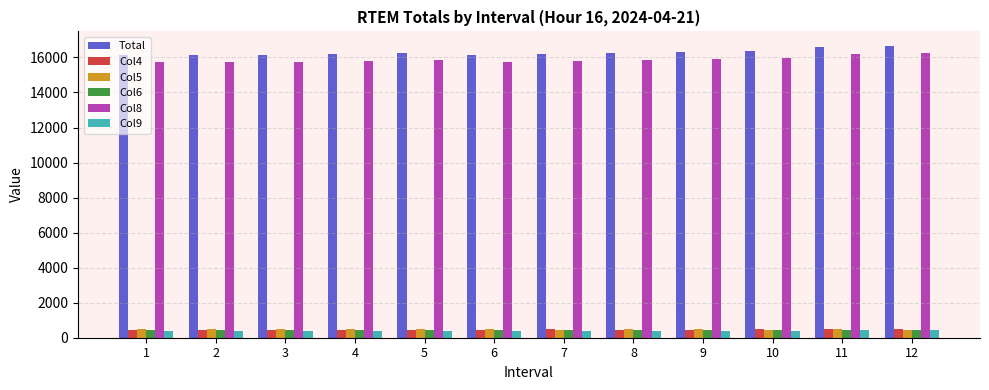

How many bars are there in total?

72